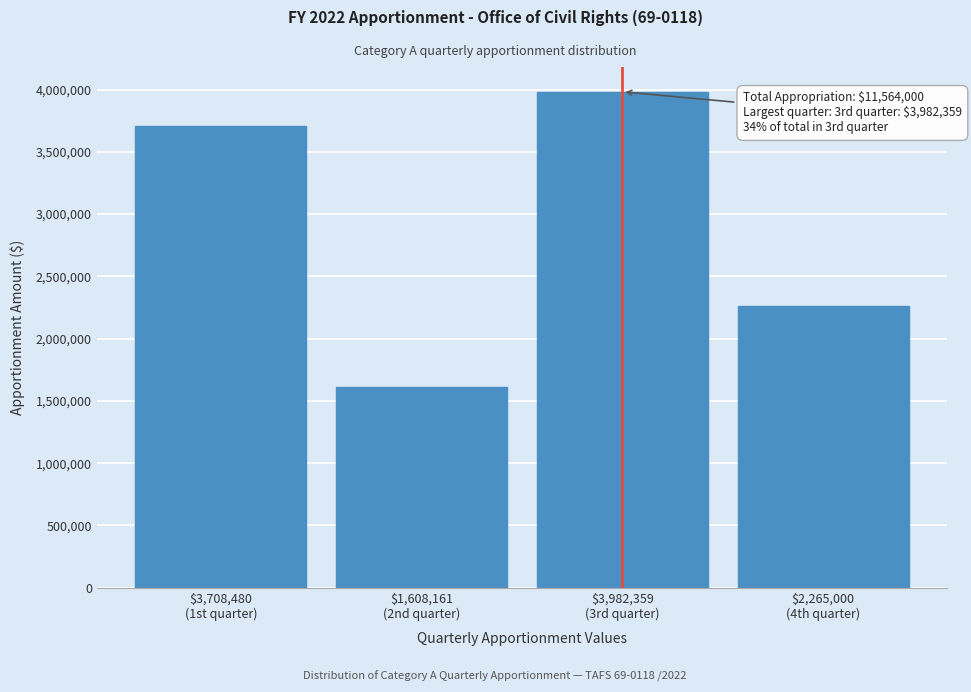

Reading left to right, what are all the values shown in this chart?

3708480	1608161	3982359	2265000